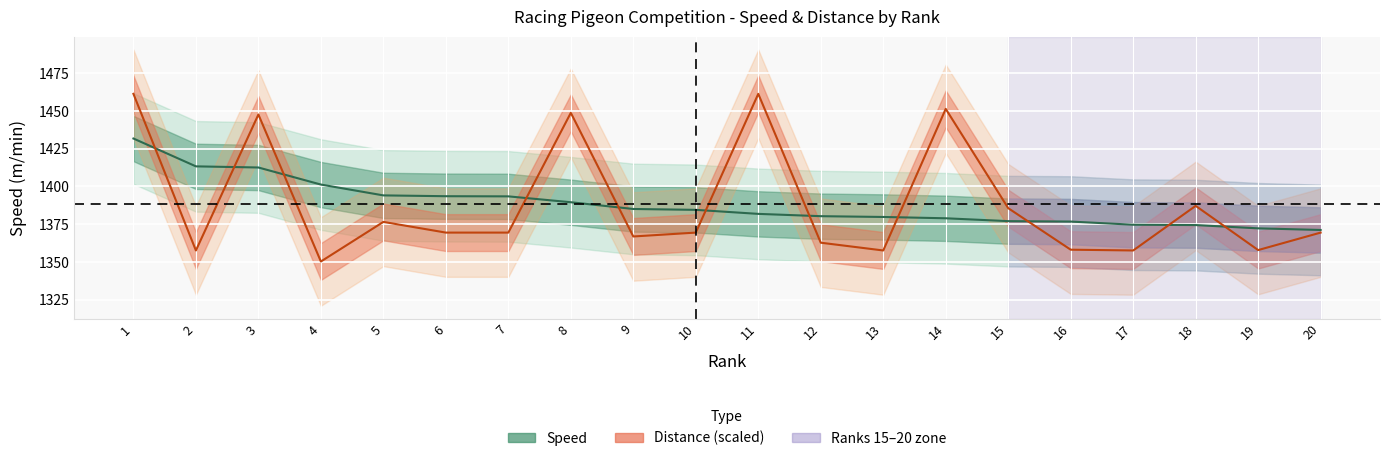

What is the total value across all series at 2?

2770.9